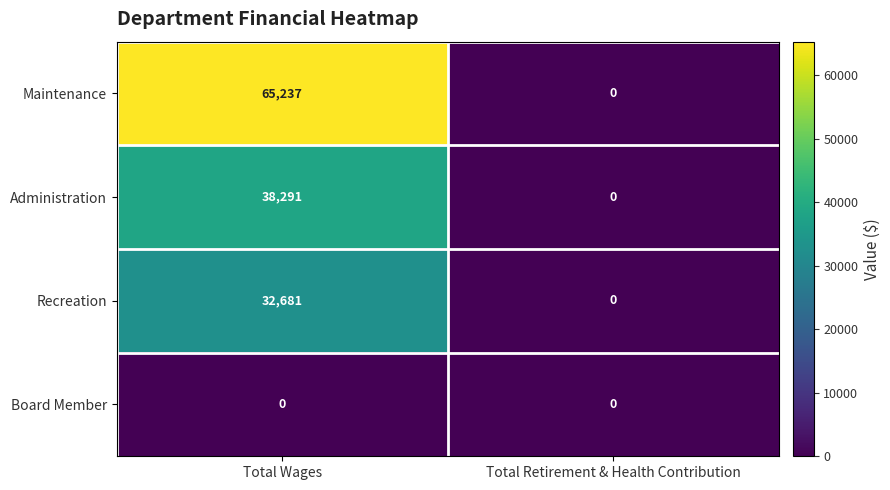

Which series has the largest total across all categories?

Maintenance